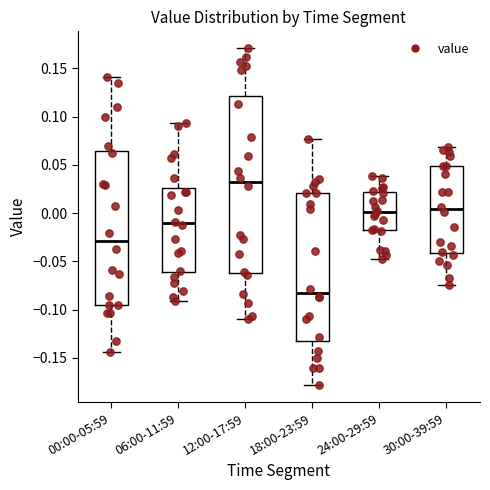

Reading left to right, read every box against the y-axis: the position of its median line, the range the box covers, and the ends of its whiskers. The values are not printed on the chart, so give them approximately, as read against the axis.

00:00-05:59: median -0.030, box -0.095 to 0.065, whiskers -0.145 to 0.140
06:00-11:59: median -0.010, box -0.060 to 0.025, whiskers -0.090 to 0.095
12:00-17:59: median 0.030, box -0.060 to 0.120, whiskers -0.110 to 0.170
18:00-23:59: median -0.085, box -0.130 to 0.020, whiskers -0.180 to 0.075
24:00-29:59: median 0.000, box -0.020 to 0.020, whiskers -0.045 to 0.040
30:00-39:59: median 0.005, box -0.040 to 0.050, whiskers -0.075 to 0.070